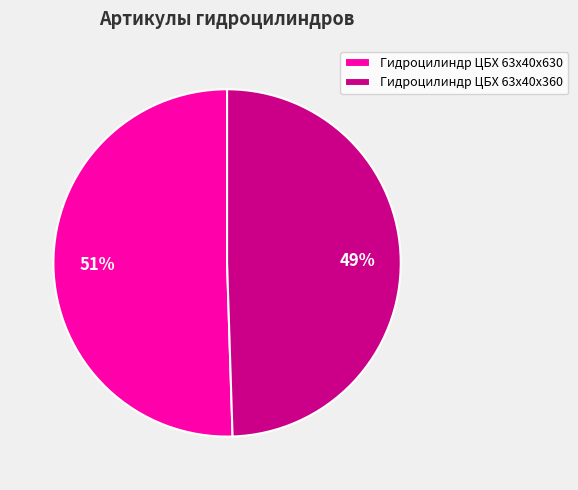

True or false: Гидроцилиндр ЦБХ 63х40х360 accounts for 58% of the total.

False